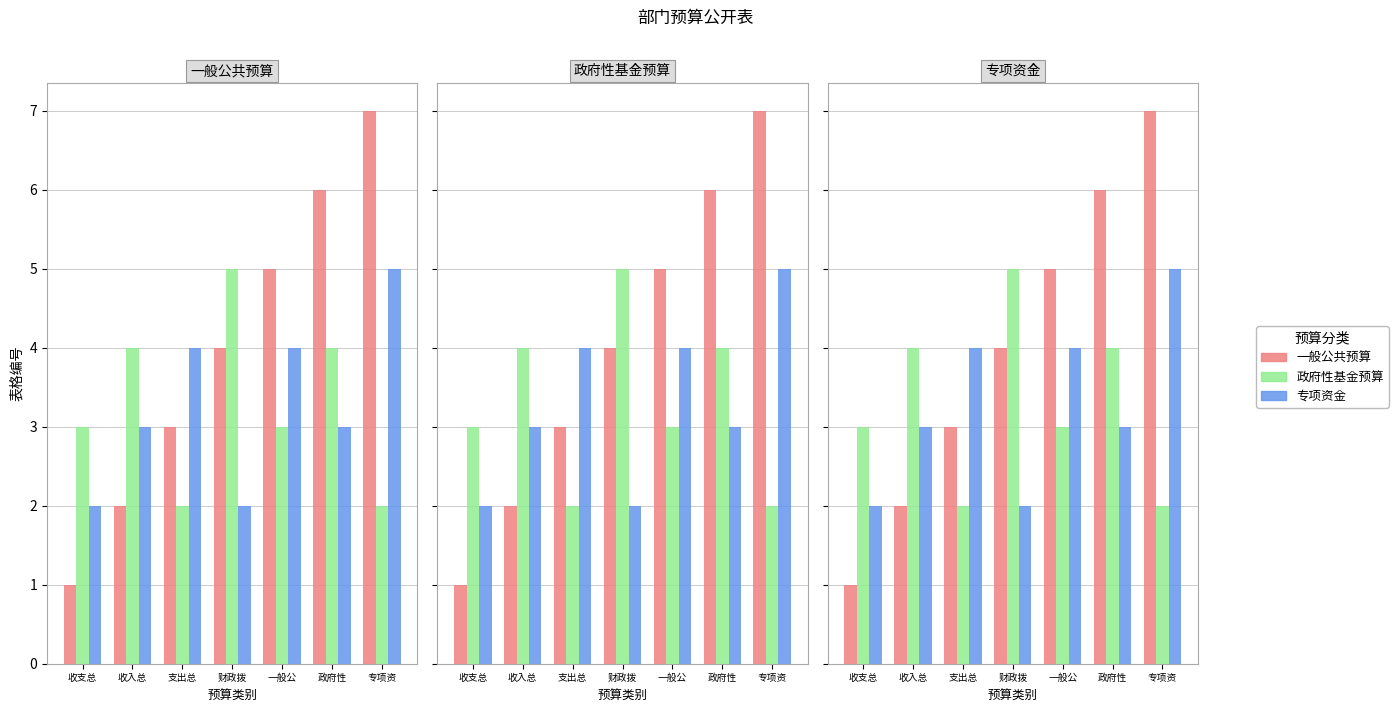

Count the number of data series in this chart.

3